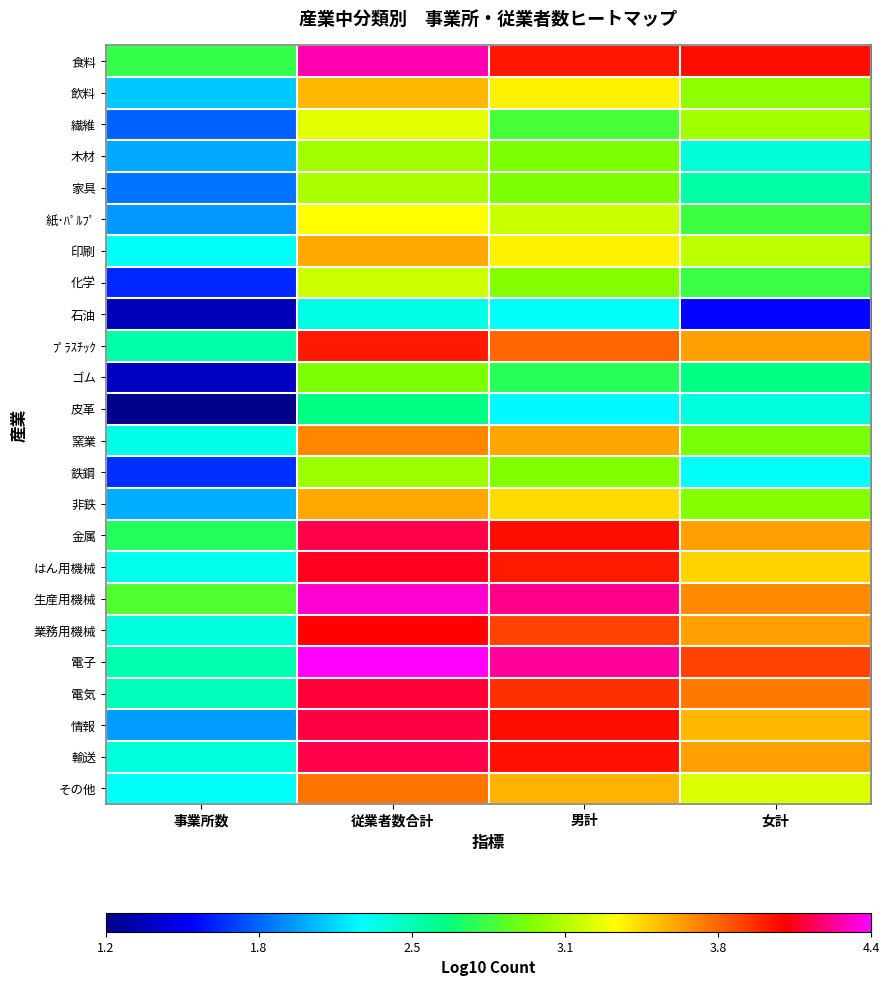

Which category has the lowest value across all series?

事業所数